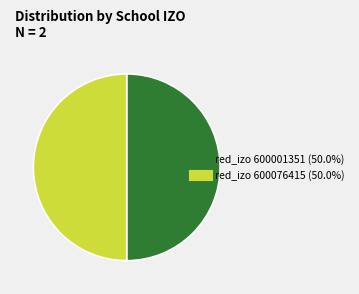

Which slice is the smallest?

600076415